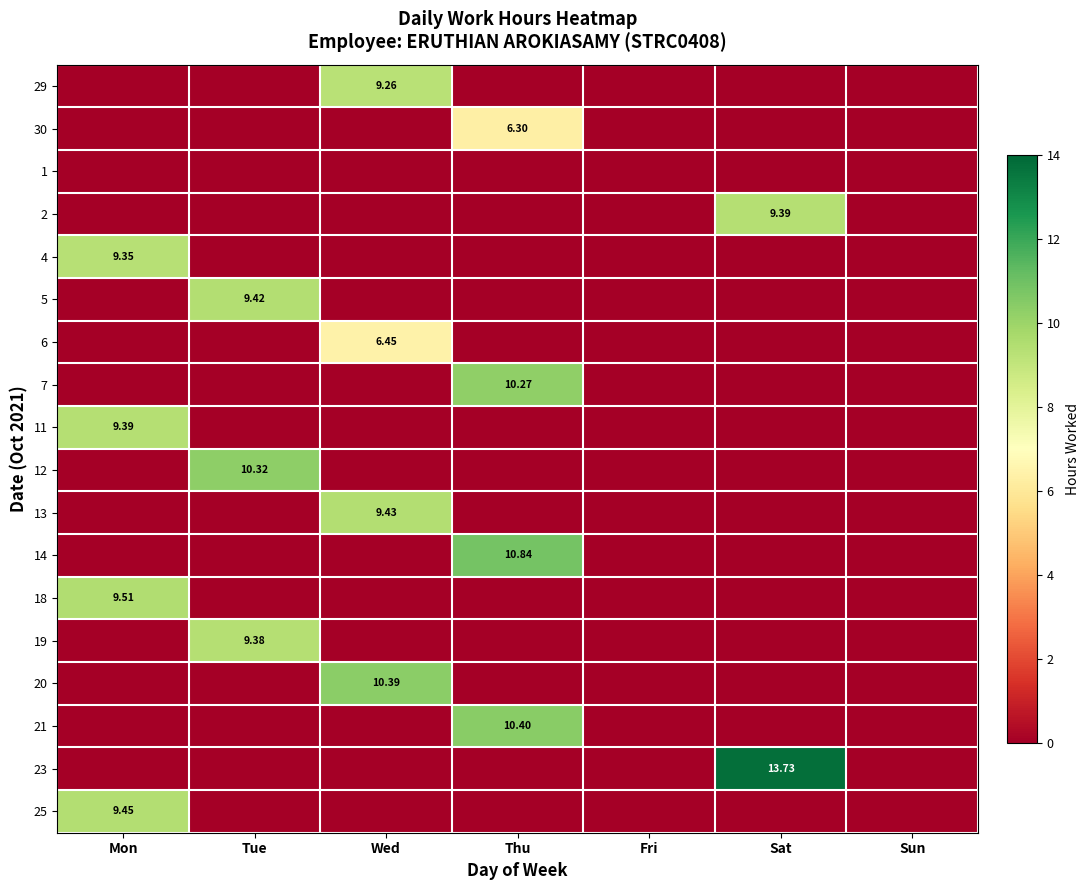

The value of 20 at Tue is 5.7. True or false?

False